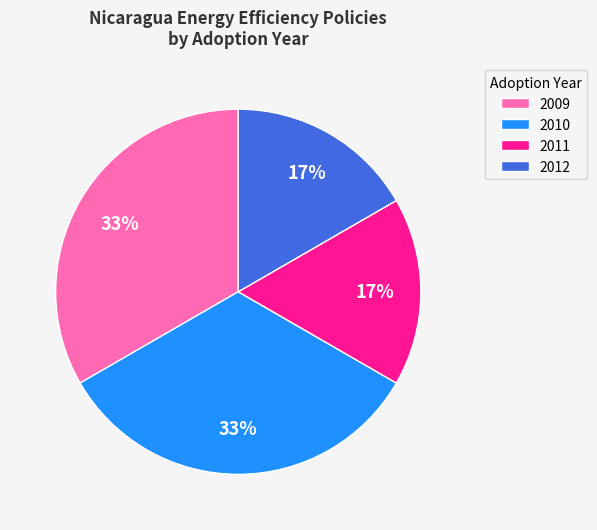

Combined, do 2012 and 2011 account for over 50%?

No